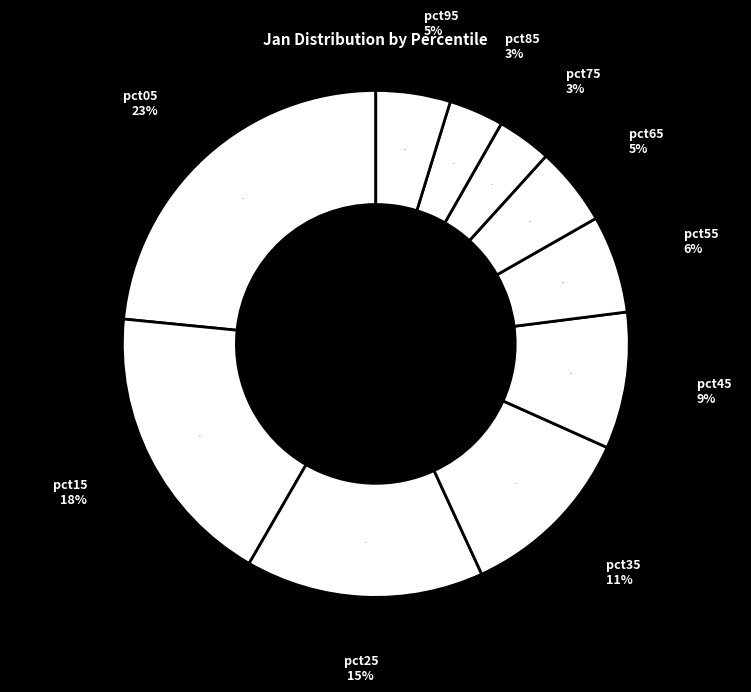

Rank the categories by value from lowest to highest.

pct75, pct85, pct95, pct65, pct55, pct45, pct35, pct25, pct15, pct05